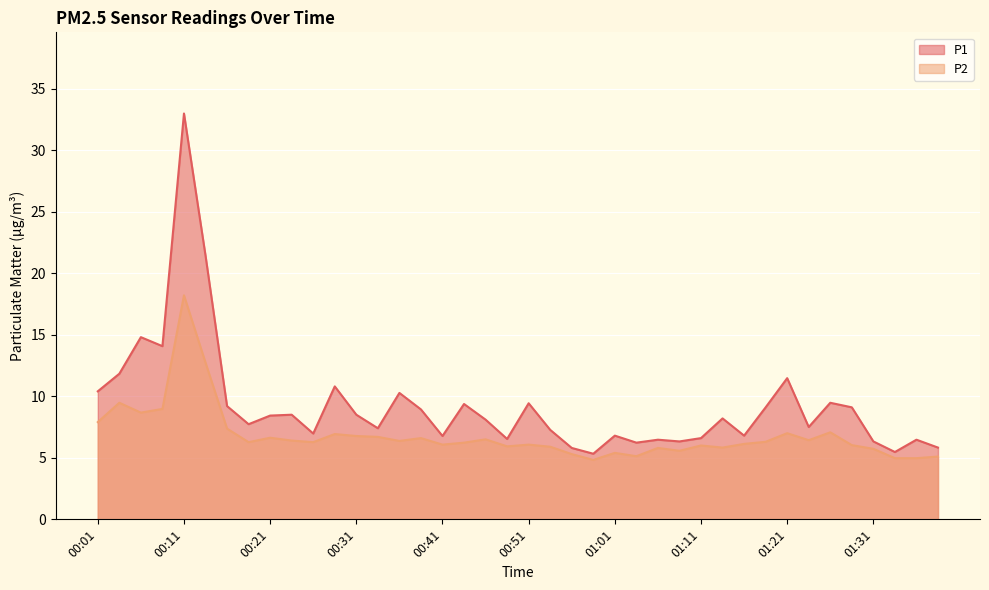

Is it true that P1 equals 13.3 at 00:46?

False